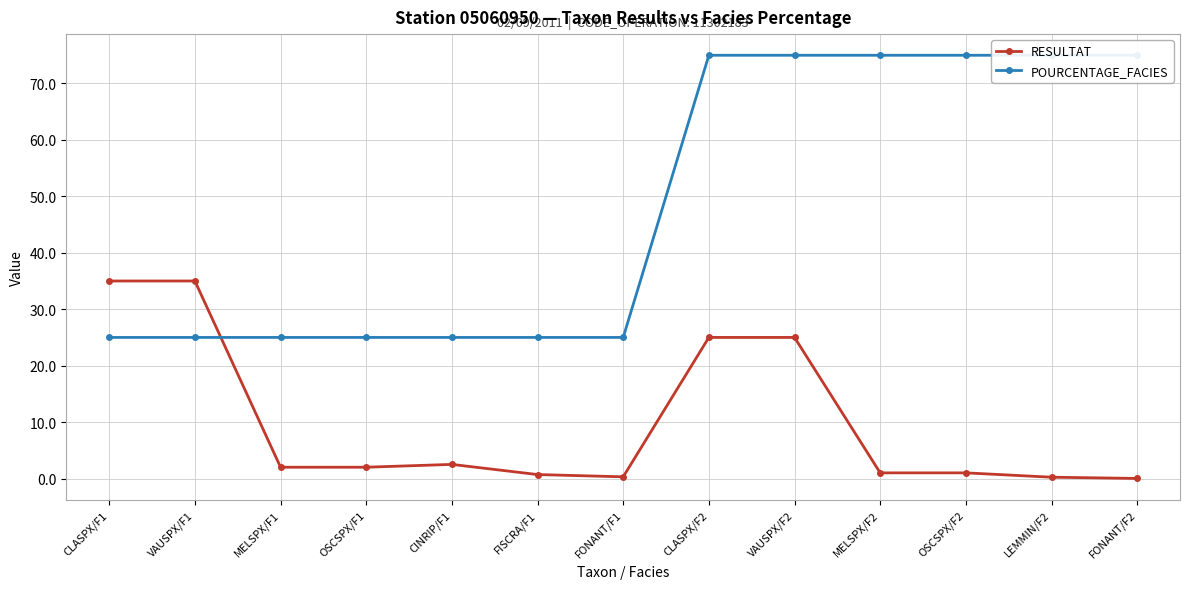

What is the total value across all series at FISCRA/F1?

25.7